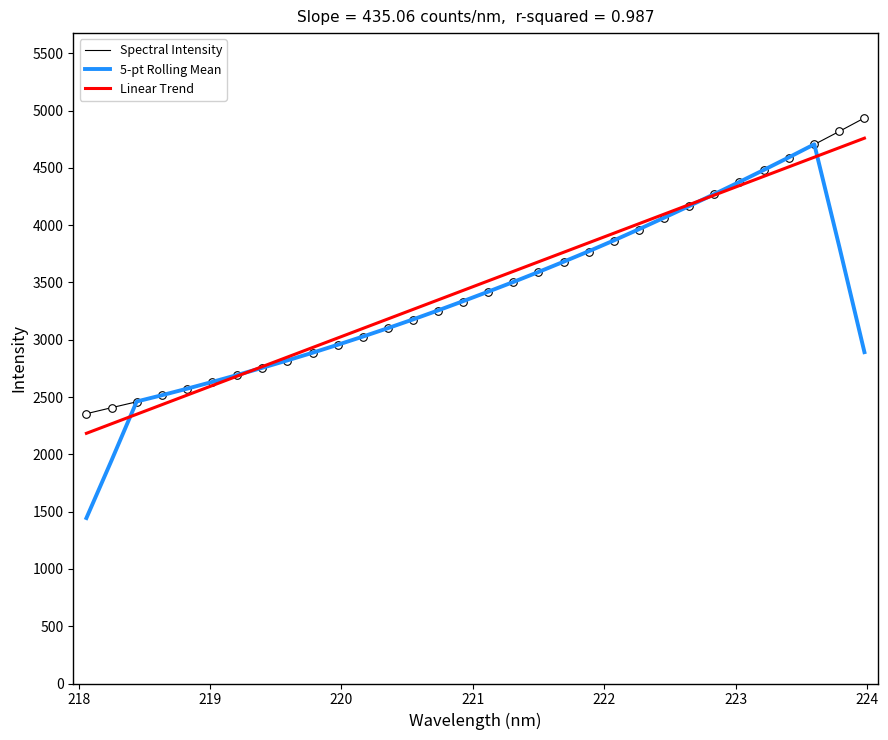

What is the minimum value for Linear Trend?

2183.4